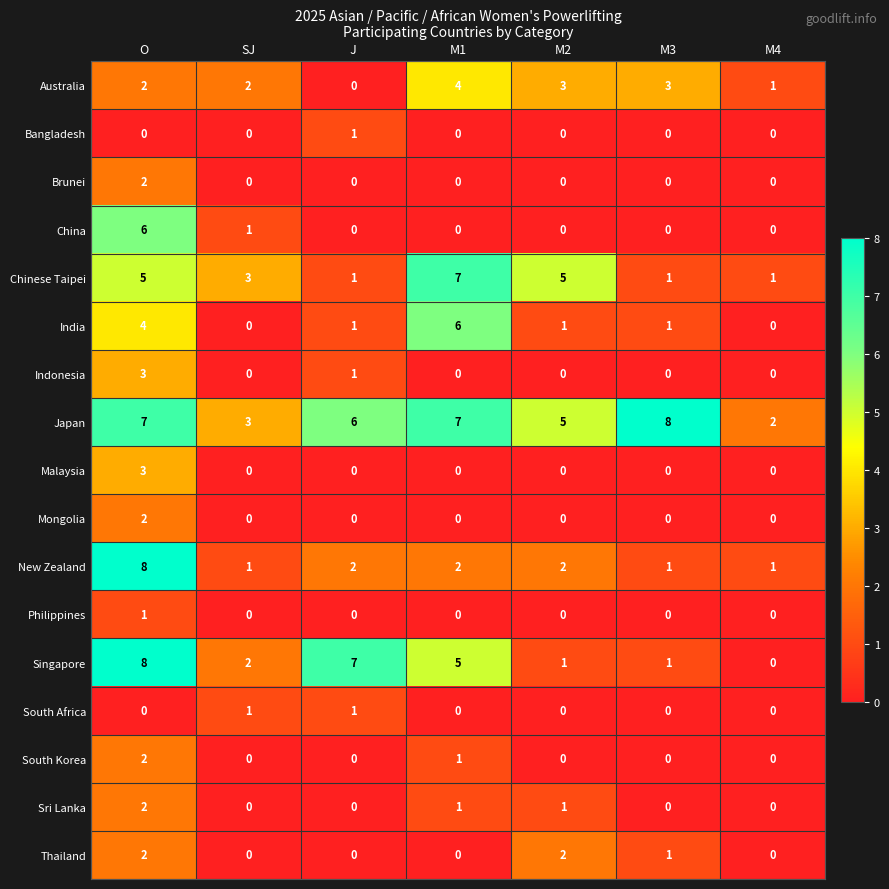

The value of Sri Lanka at M1 is 1. True or false?

True